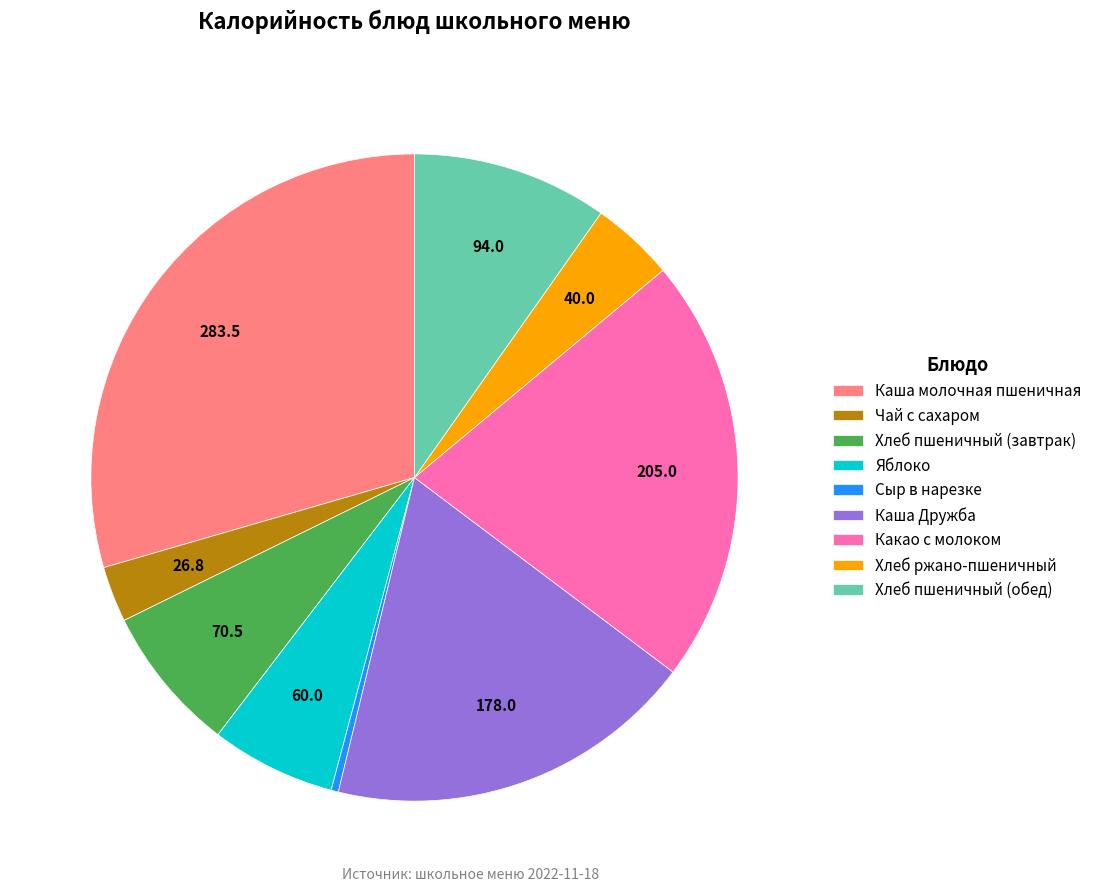

Is it true that Каша молочная пшеничная is 17% of the pie?

False